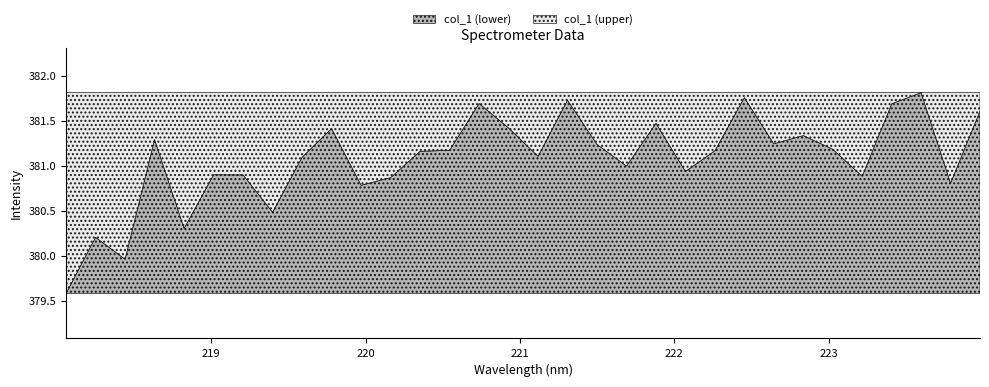

At which label does the data first exceed 381?

218.6332